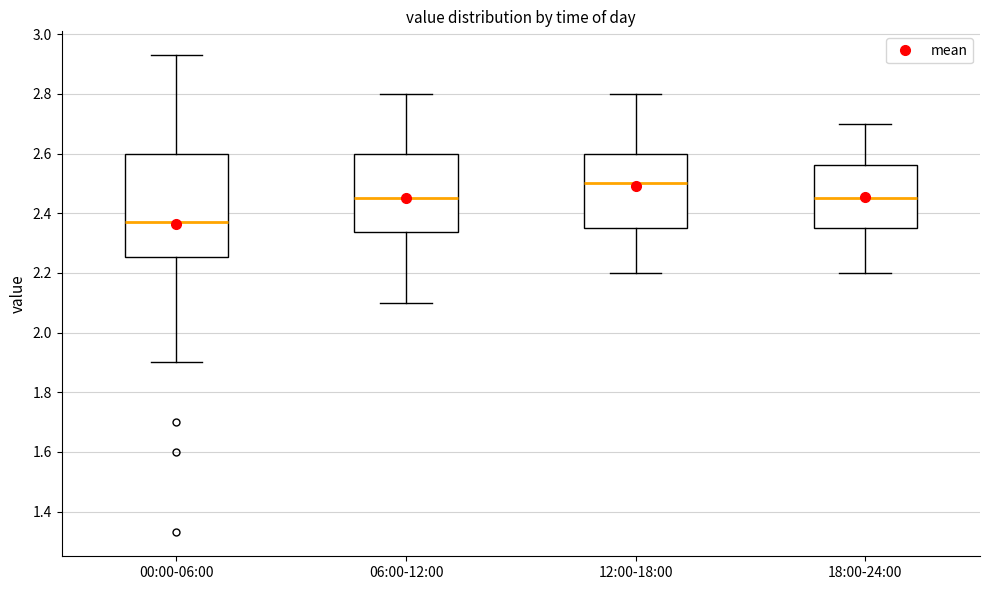

Where does the upper whisker of the box for 00:00-06:00 end on the y-axis? The values are not printed on the chart, so give them approximately, as read against the axis.

2.94